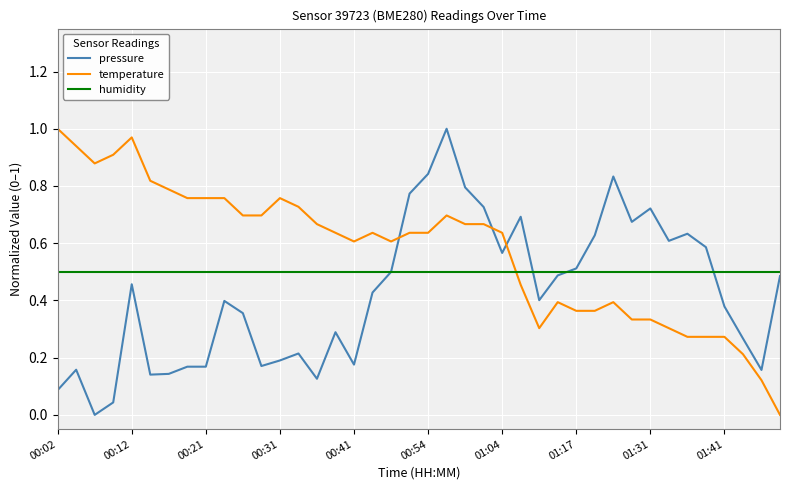

How many intersections are there between temperature and pressure?

3